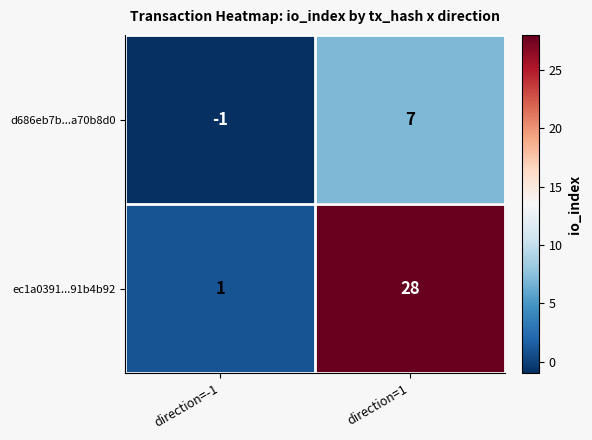

Is it true that ec1a0391...91b4b92 equals 15 at direction=1?

False